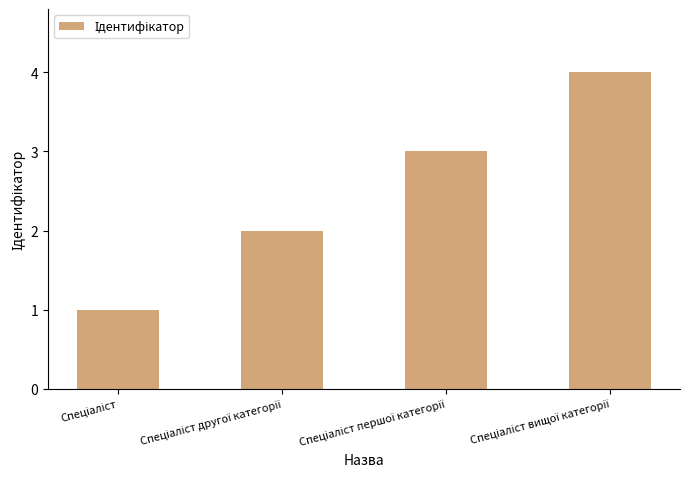

What is the sum of all values?

10